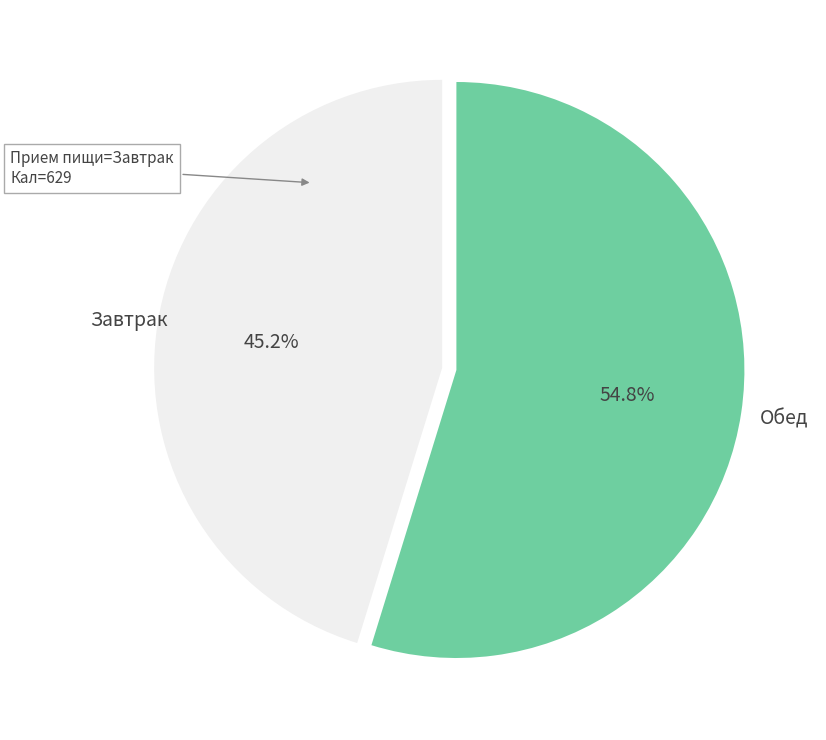

Rank the categories by value from highest to lowest.

Обед, Завтрак